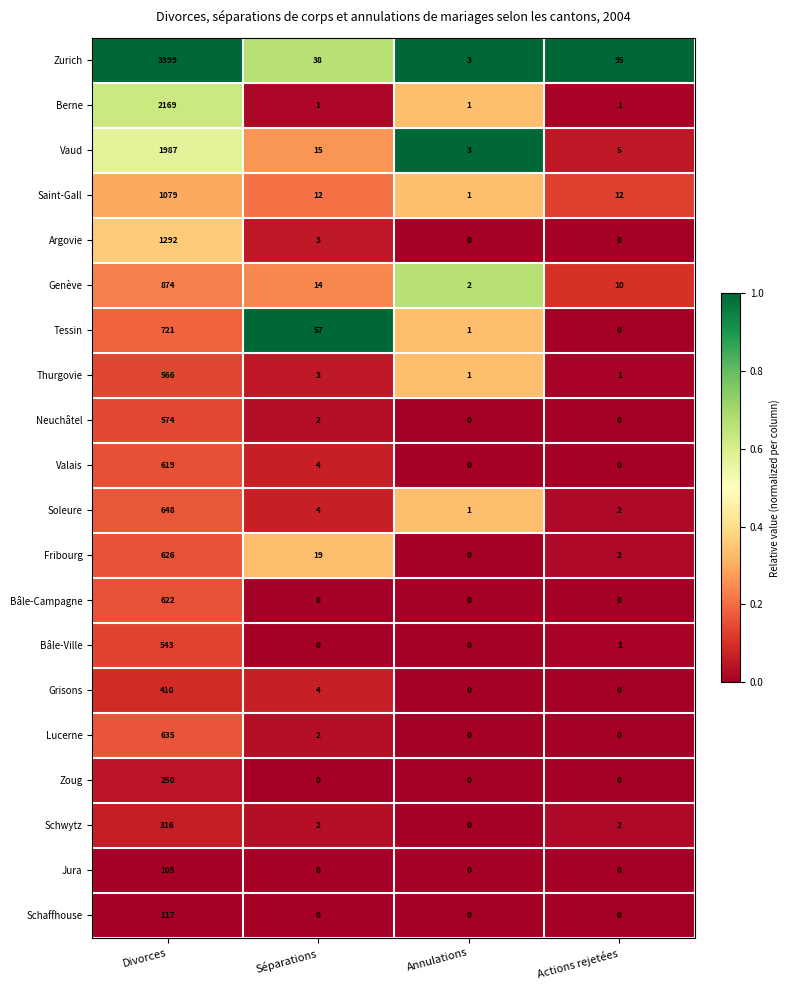

The Zurich series shows 3 at Annulations. True or false?

True